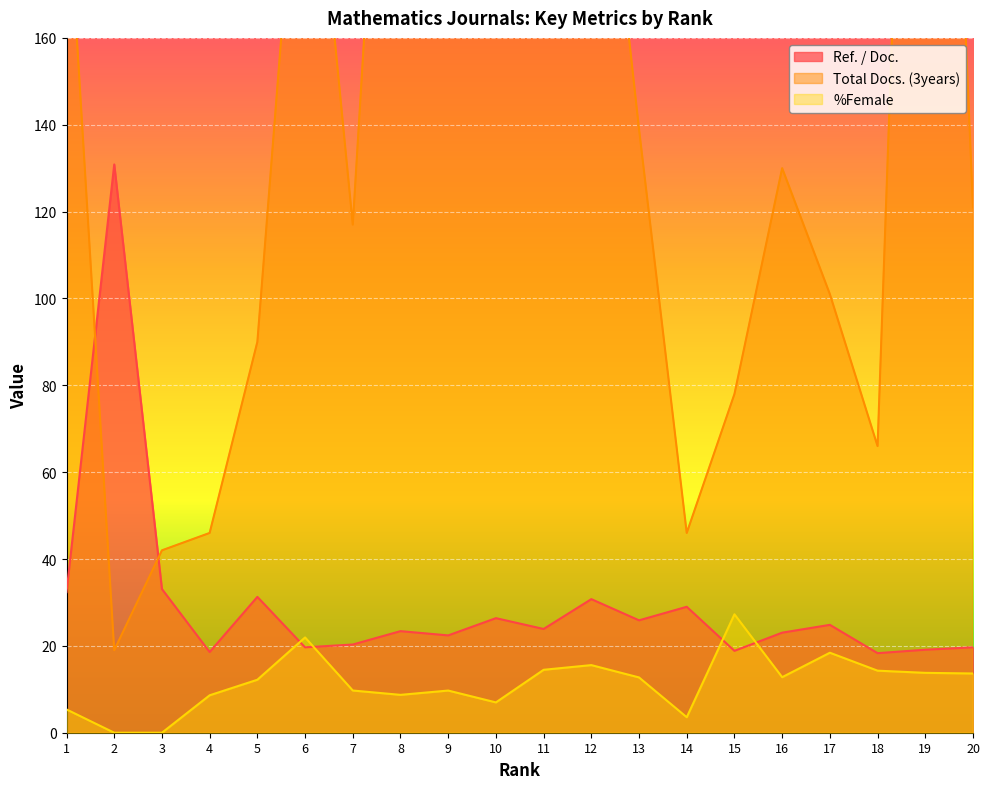

How many times do Ref. / Doc. and %Female cross each other?

4